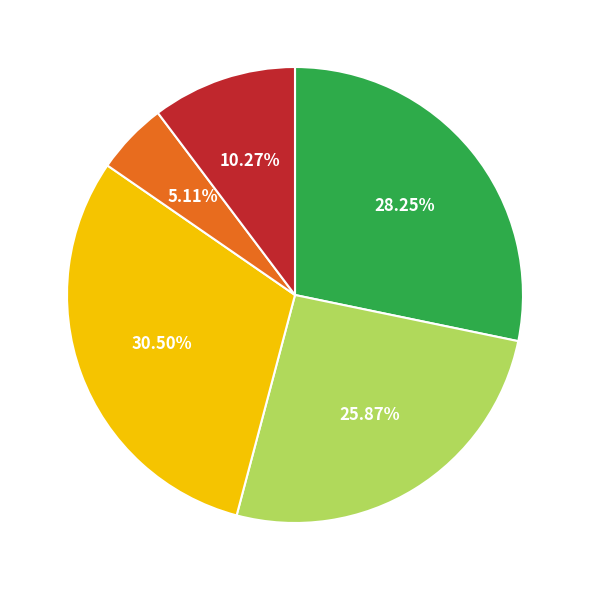

Does any single category account for the majority?

No